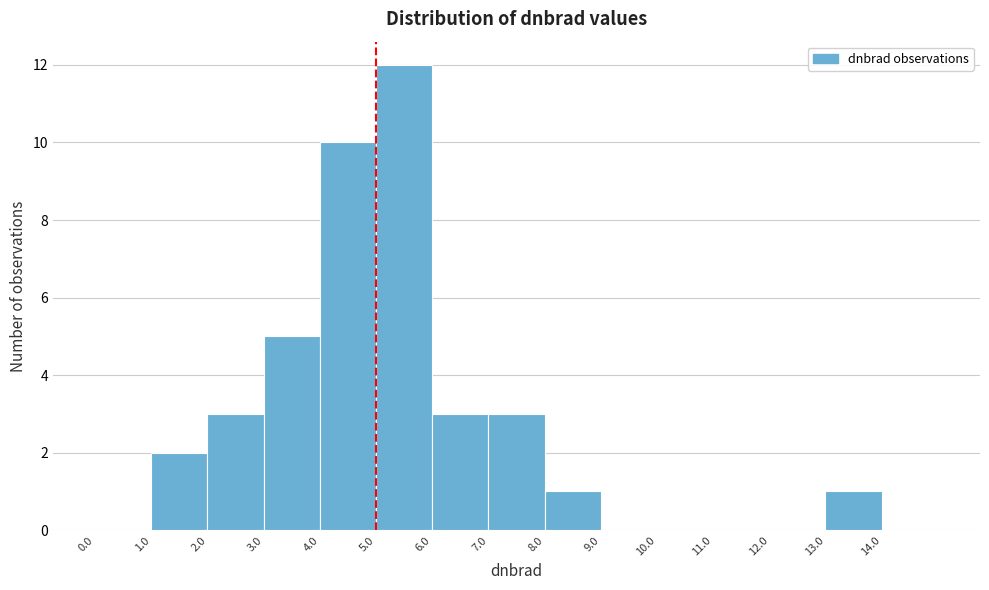

Reading left to right, list every bar in this chart as the range it spans on the x-axis followed by its height. The values are not printed on the chart, so give them approximately, as read against the axis.

0 to 1: 0
1 to 2: 2
2 to 3: 3
3 to 4: 5
4 to 5: 10
5 to 6: 12
6 to 7: 3
7 to 8: 3
8 to 9: 1
9 to 10: 0
10 to 11: 0
11 to 12: 0
12 to 13: 0
13 to 14: 1
14 to 15: 0